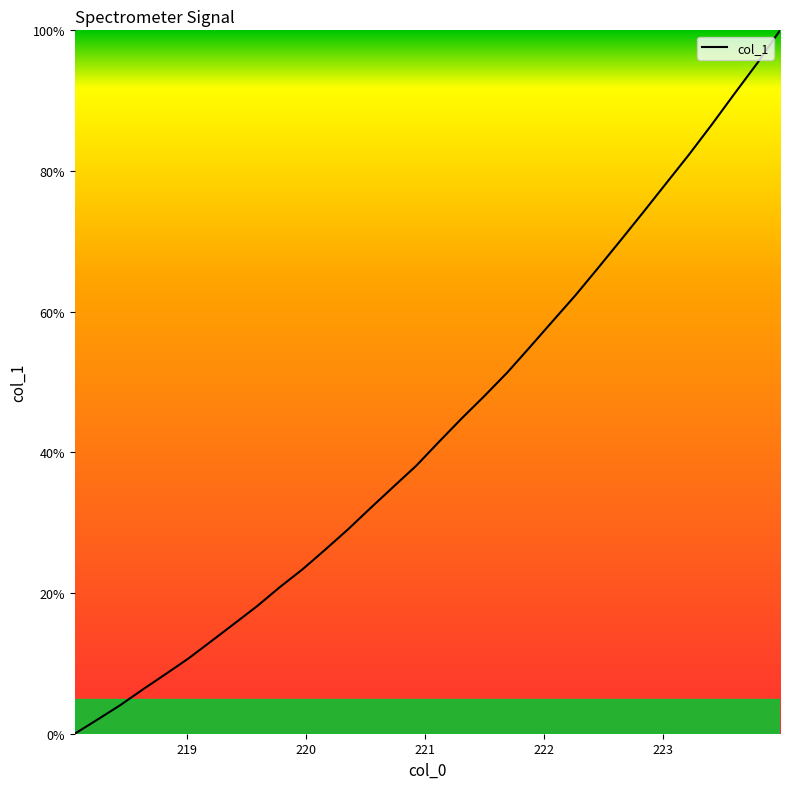

What is the maximum value shown in the chart?

100.0